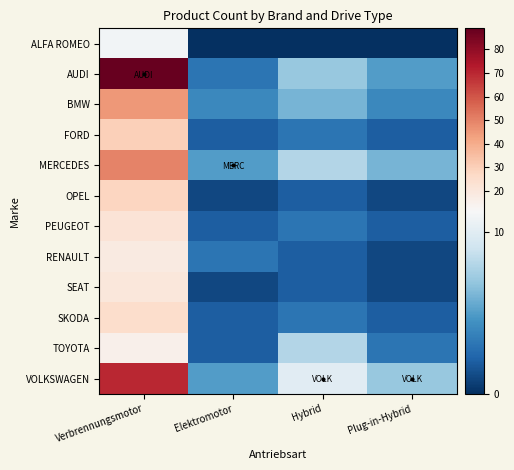

At how many categories does at least one series exceed 34?

1